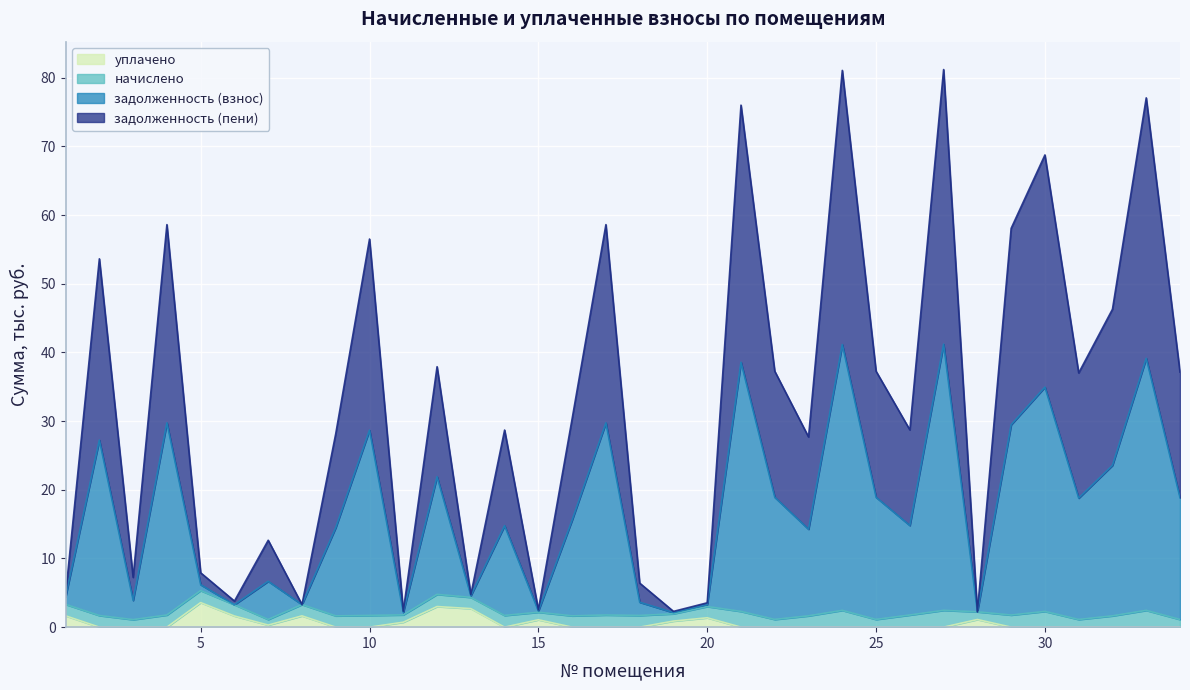

True or false: задолженность (взнос) has a value of 10.1 at 3.

False